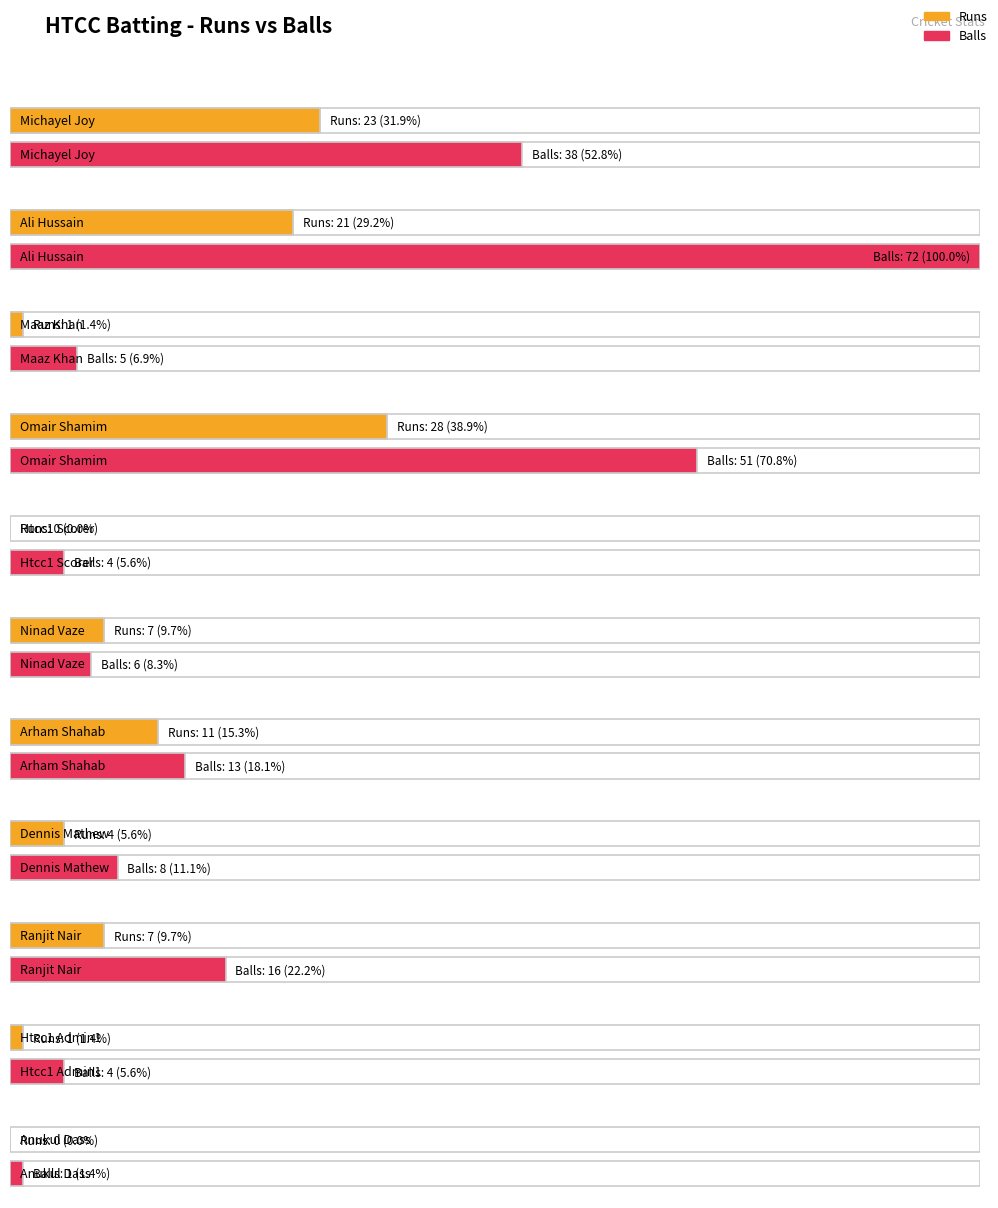

How many categories are shown in the chart?

11